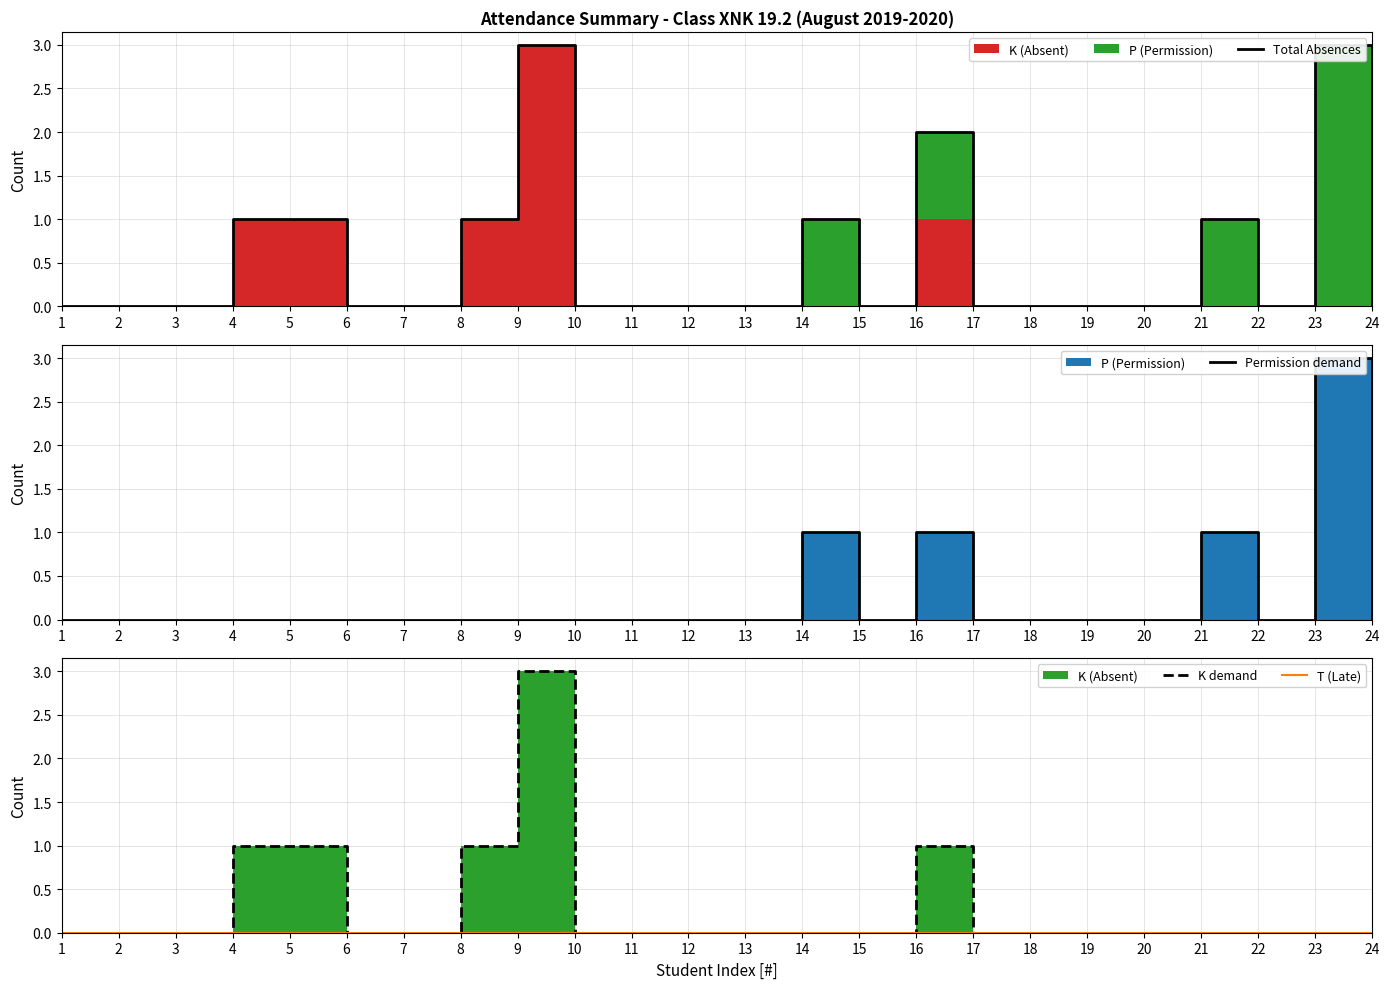

The K demand series shows 0 at 11. True or false?

True